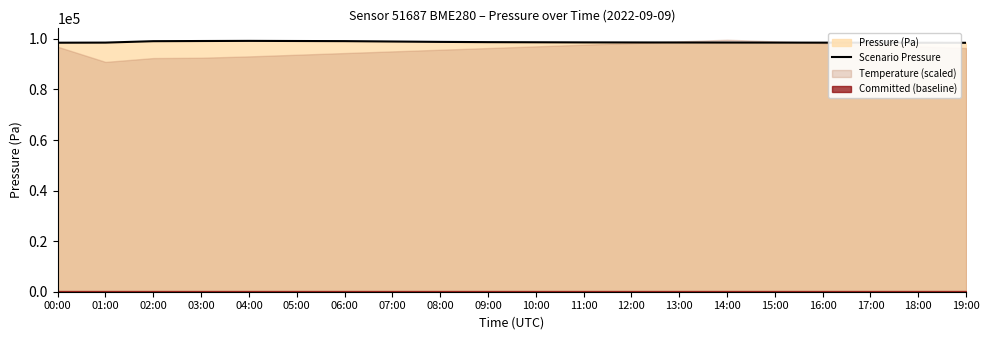

True or false: the data shows 176183.1 at 12:00.

False